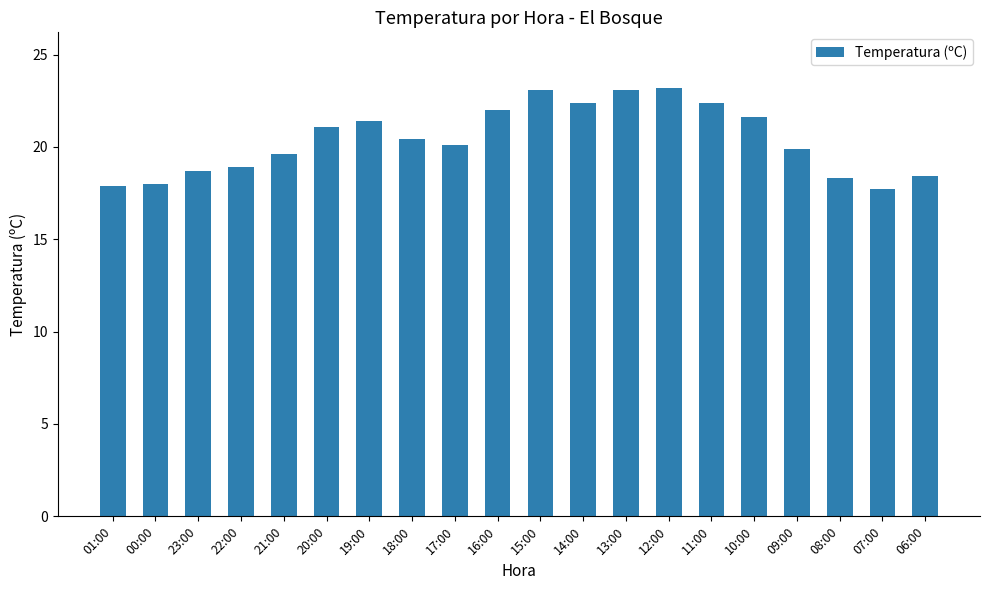

Is it true that the value at 01:00 is 5.4?

False